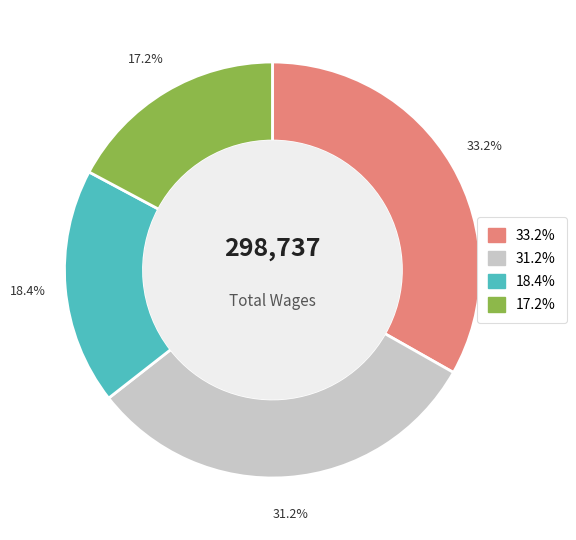

Does any single category account for the majority?

No